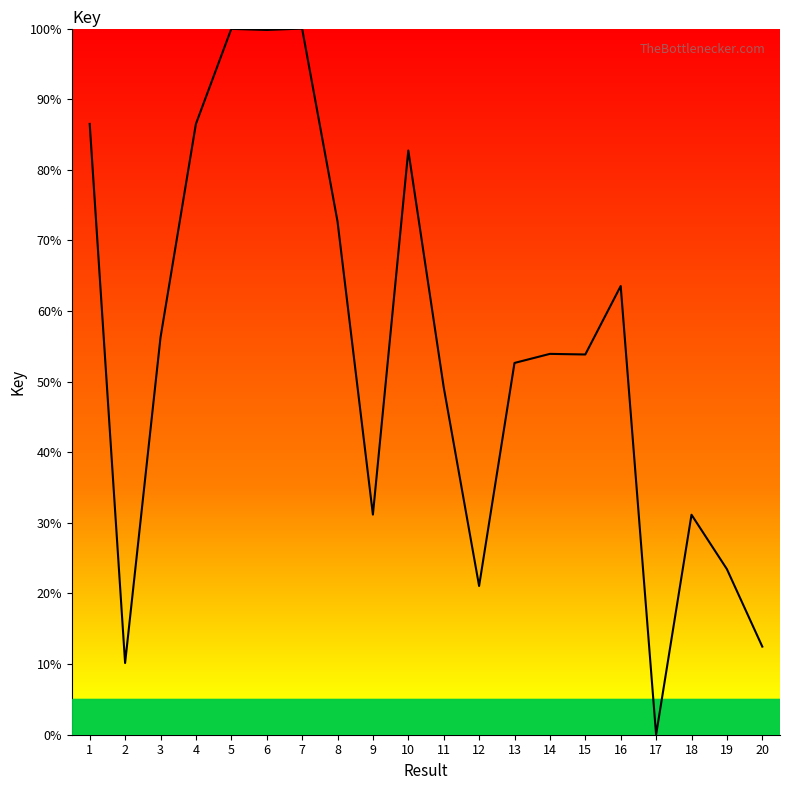

True or false: the data shows 0.0 at 17.

True